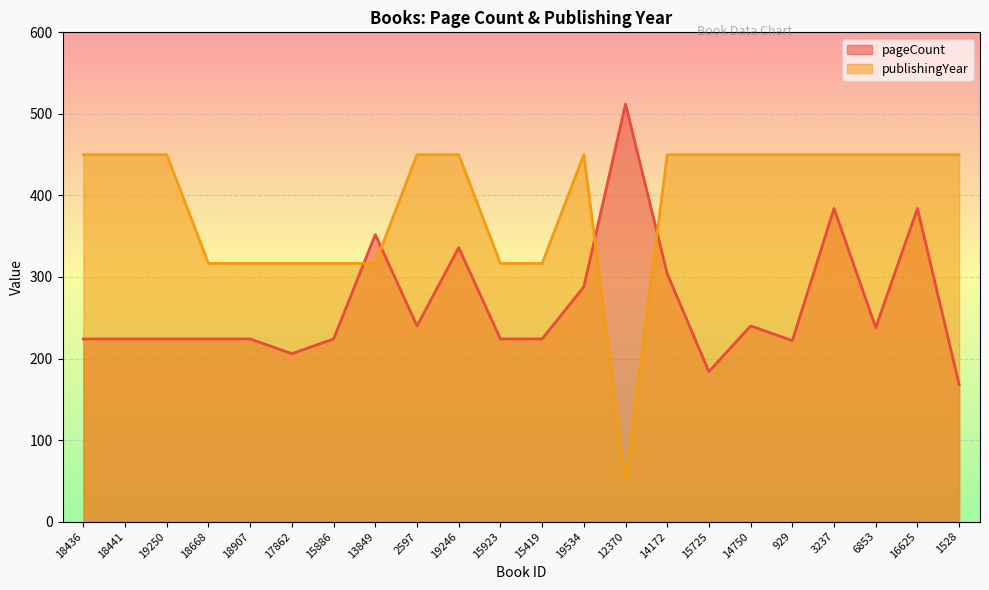

Count the number of categories in the chart.

22